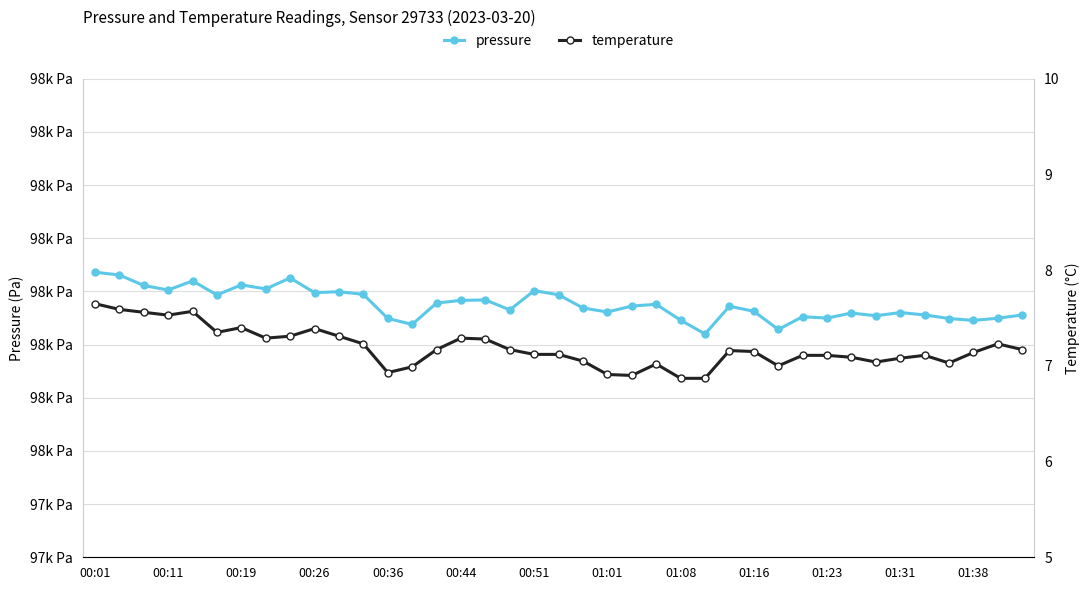

Which series changed the most between 20 and 36?

pressure